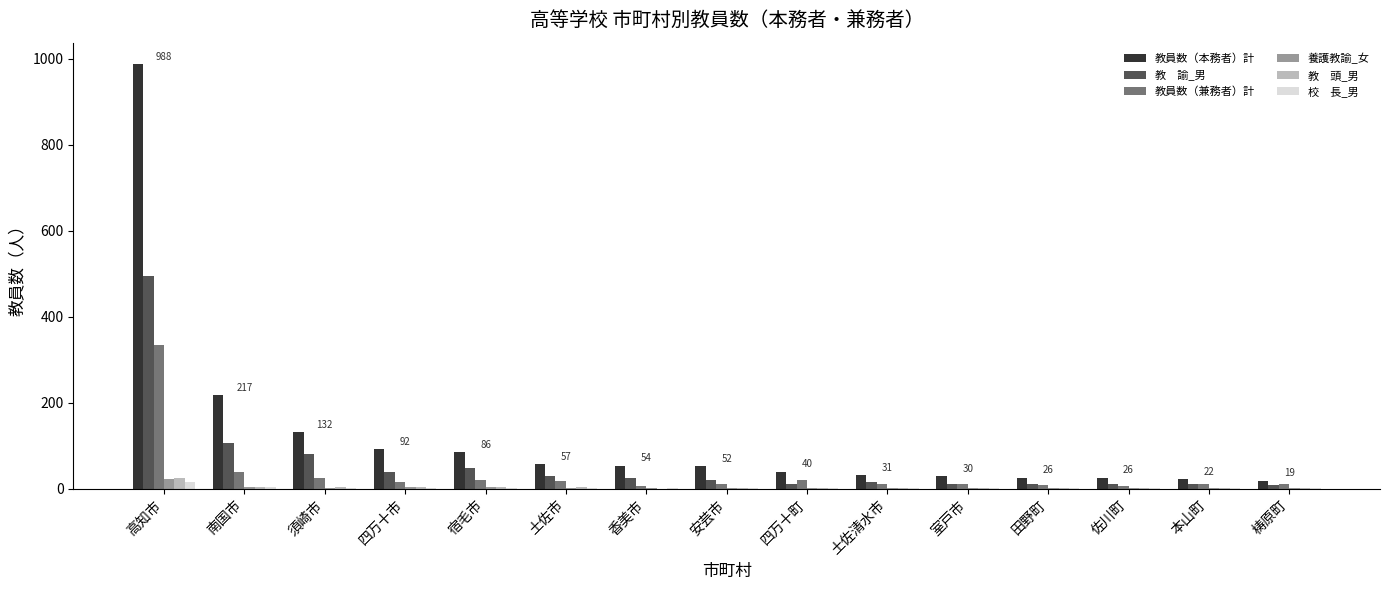

At which category is the sum across all series the highest?

高知市